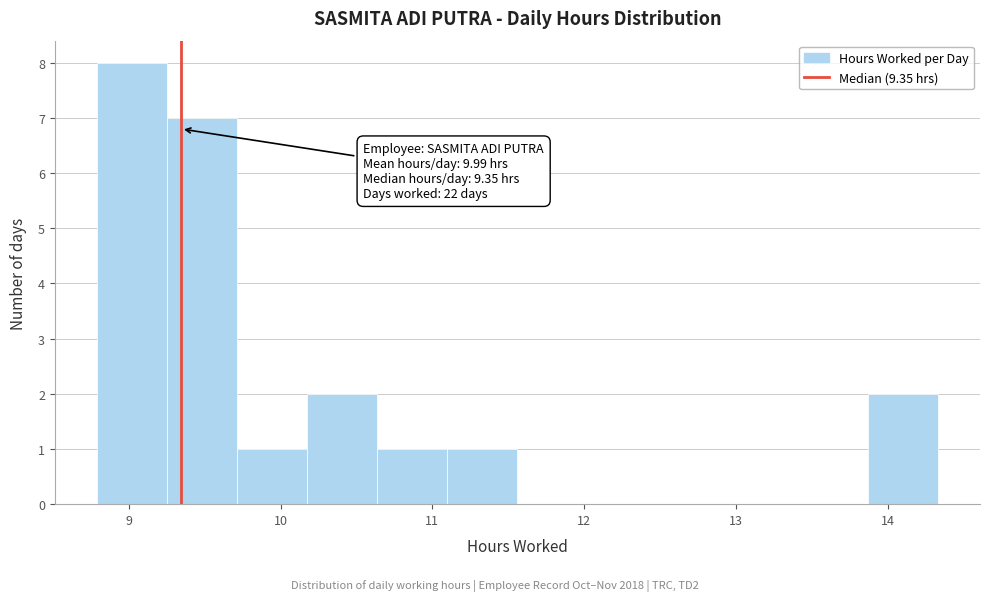

Over which range of the x-axis is the bar tallest?

8.8 to 9.3